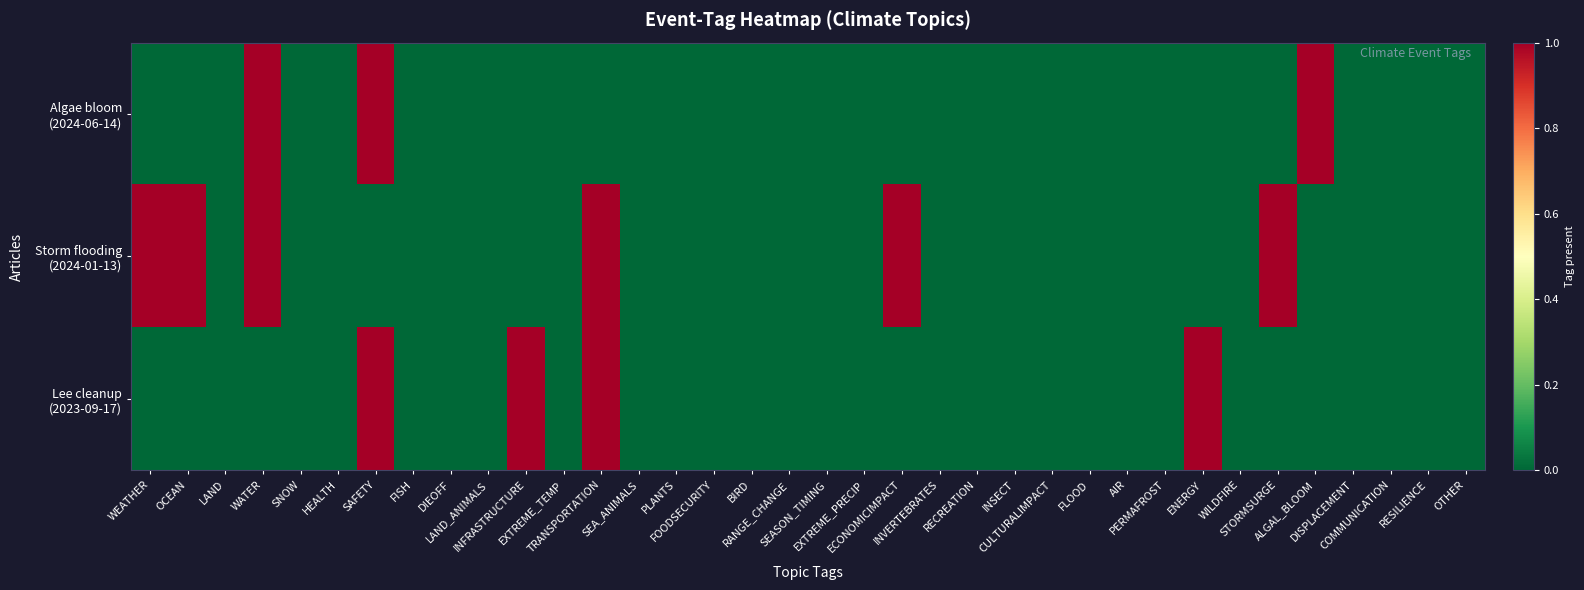

At how many categories does at least one series exceed 0?

10